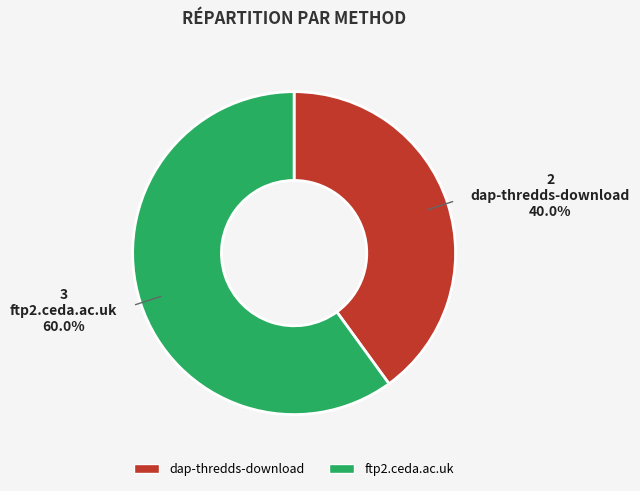

Which slice is the largest?

ftp2.ceda.ac.uk